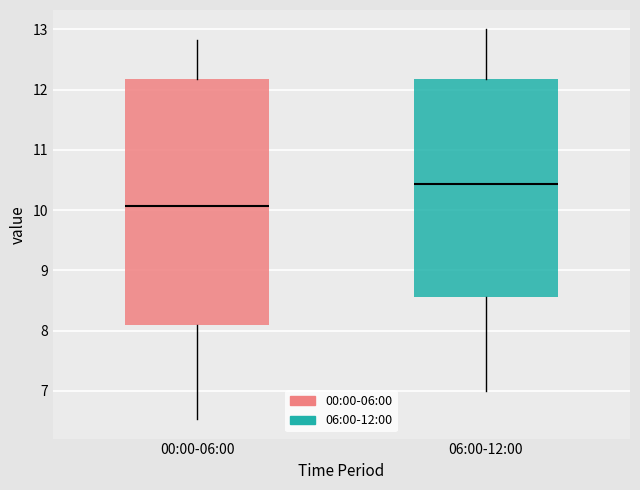

Which box has the lowest median line?

00:00-06:00